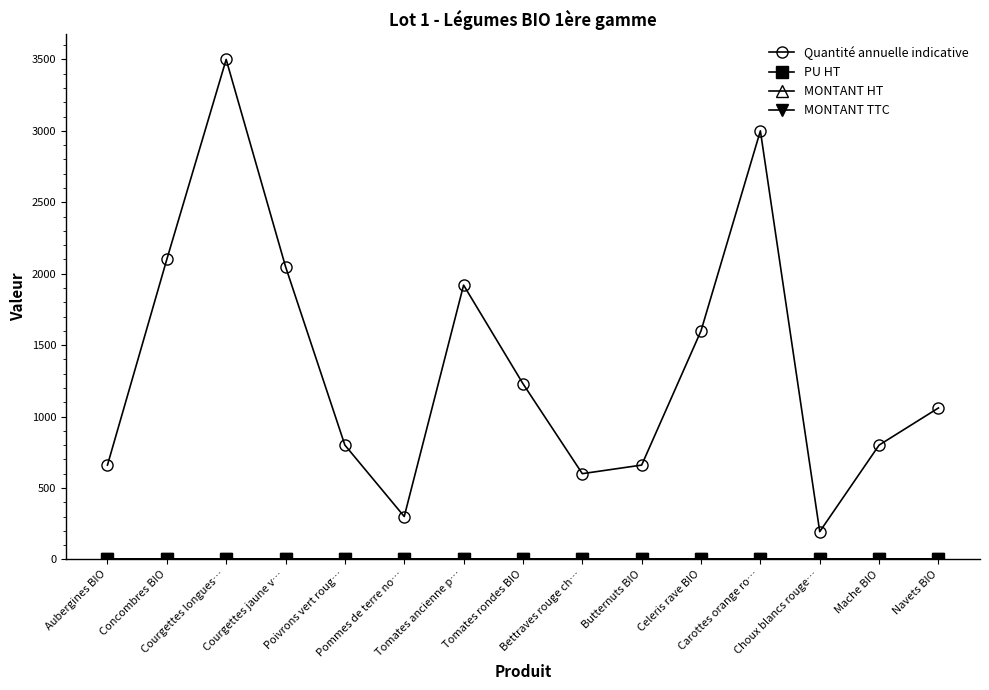

True or false: MONTANT TTC and MONTANT HT intersect in this chart.

False